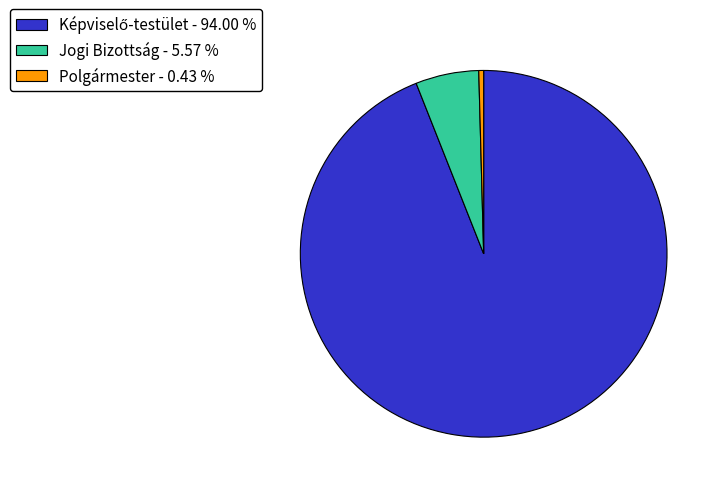

Is there a majority slice in this chart?

Yes